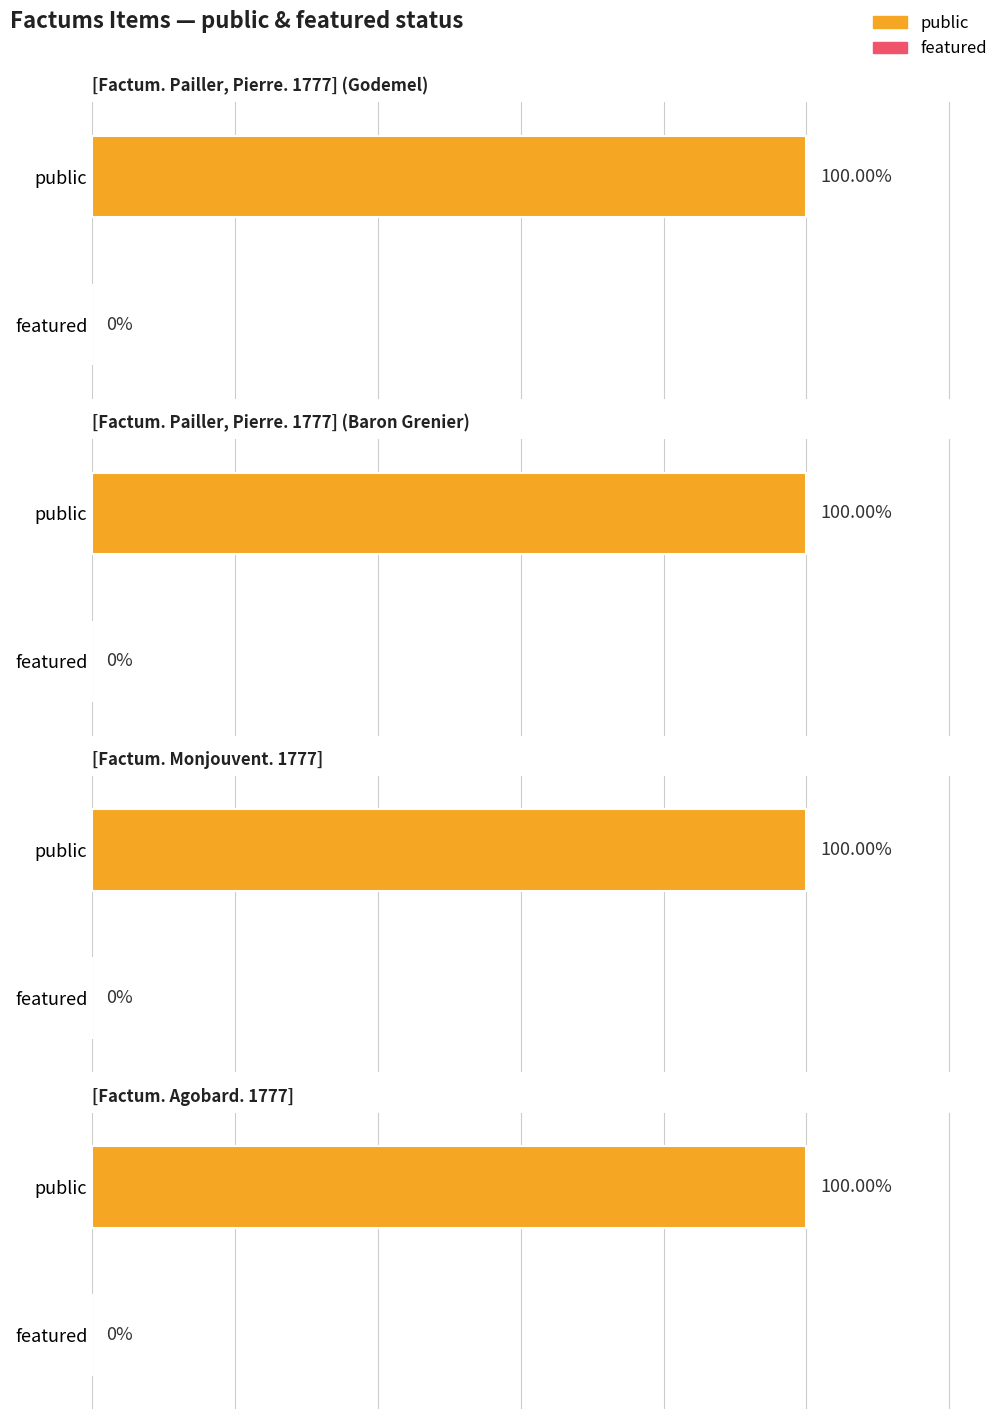

The public series shows 1 at [Factum. Pailler, Pierre. 1777] (Baron Grenier). True or false?

True